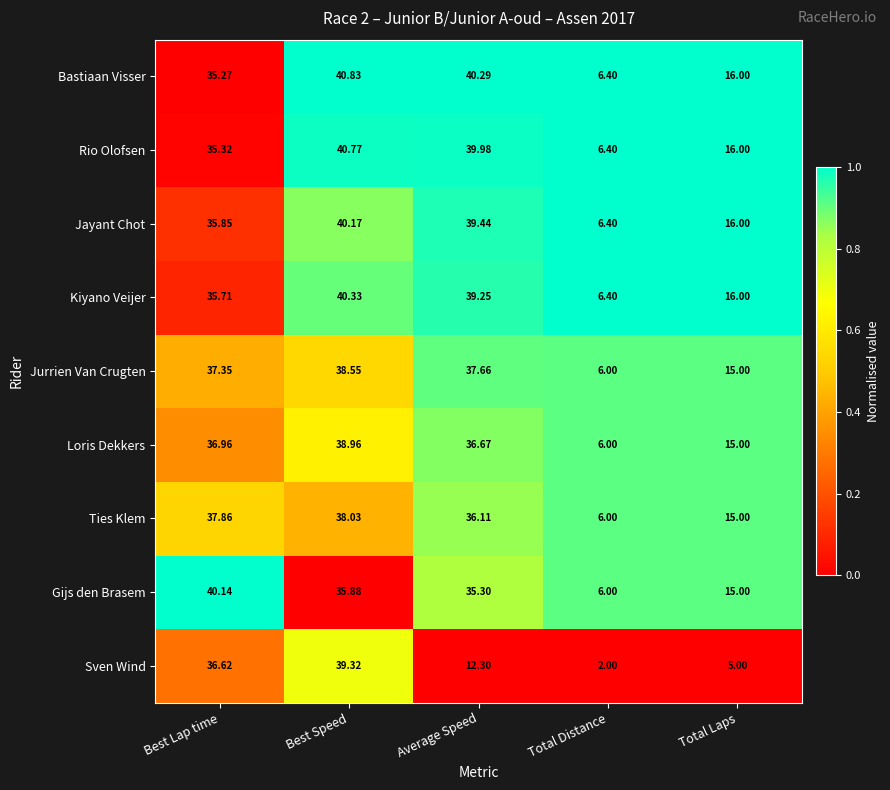

Where is Jayant Chot nearest to the value 23?

Total Laps